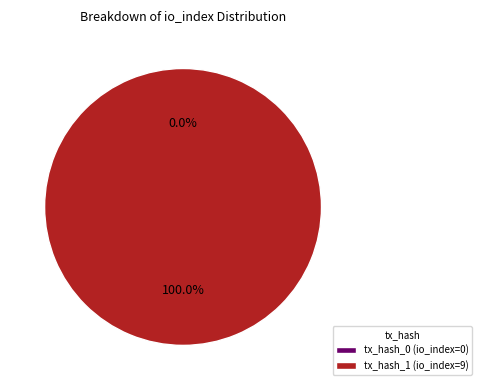

How many segments does this pie chart have?

2